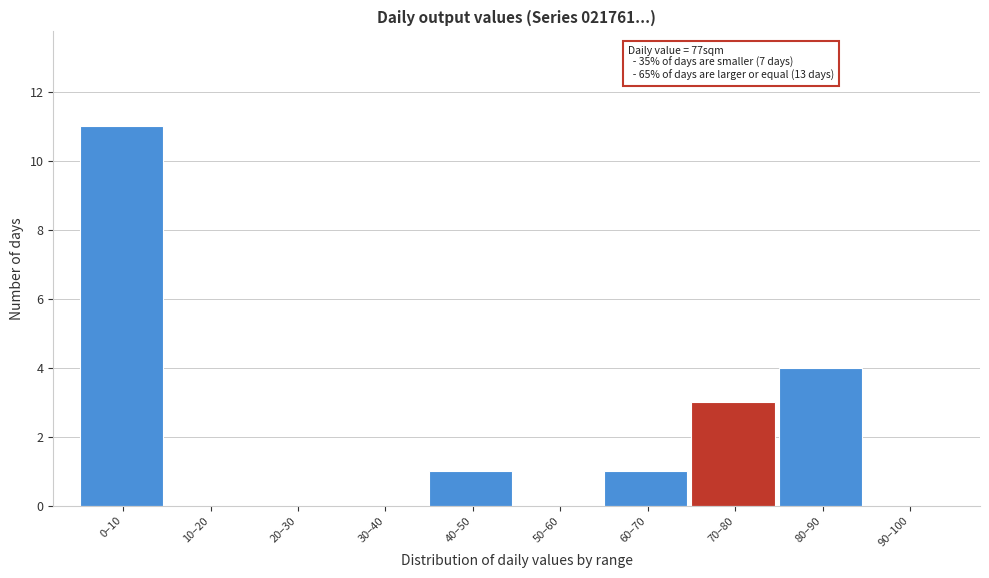

Reading left to right, extract all data points from this chart.

0–10=11	10–20=0	20–30=0	30–40=0	40–50=1	50–60=0	60–70=1	70–80=3	80–90=4	90–100=0